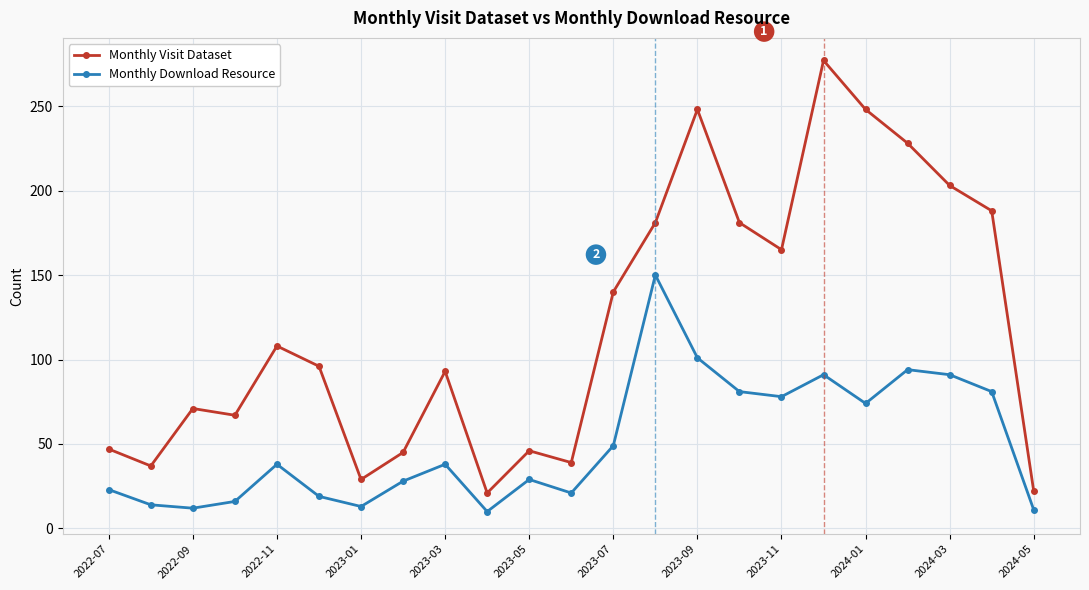

What is the difference between the maximum and minimum values in the Monthly Visit Dataset series?

256